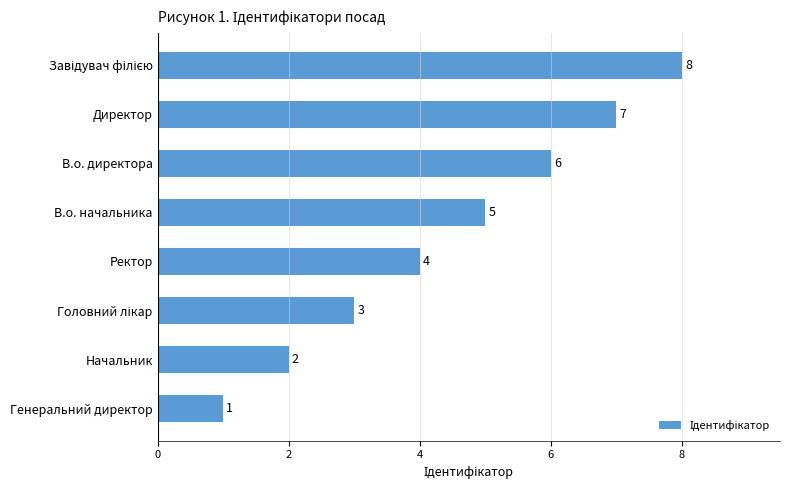

Which has a higher value, Директор or Ректор?

Директор